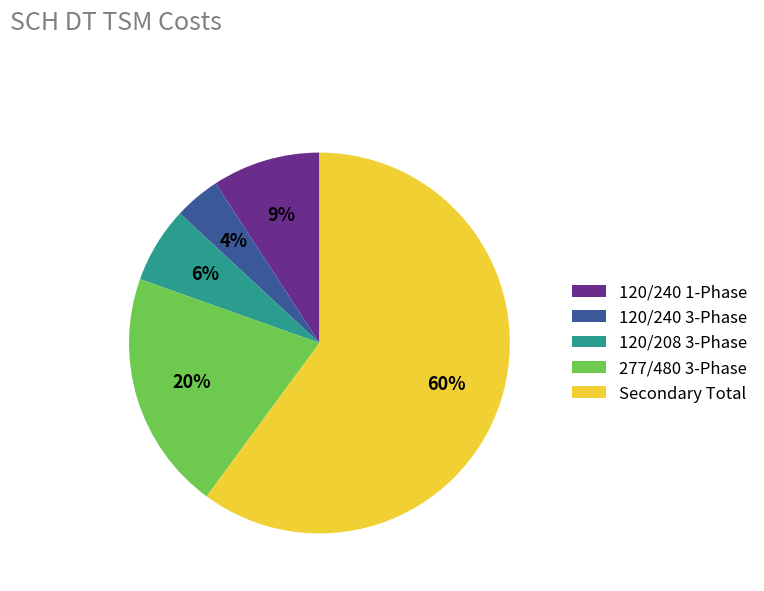

What is the smallest slice in the pie chart?

120/240 3-Phase